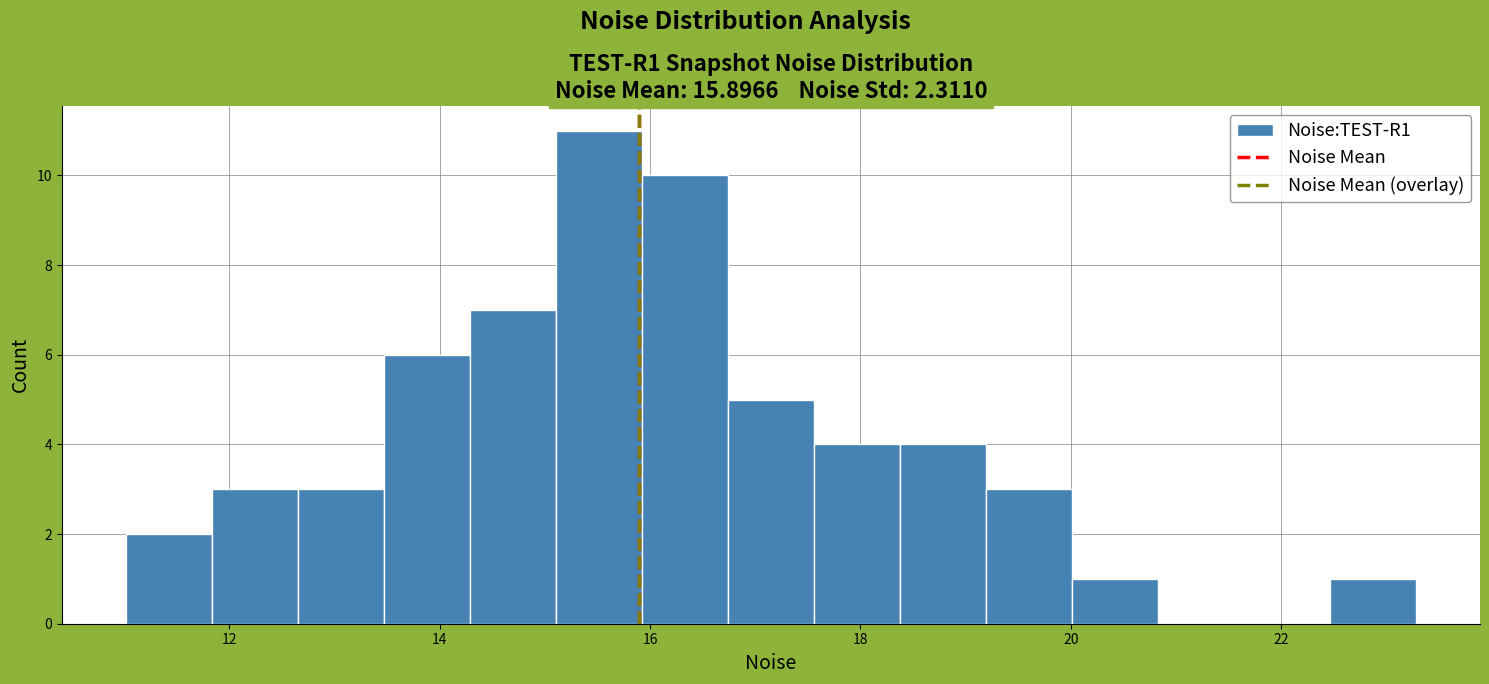

Reading left to right, list every bar in this chart as the range it spans on the x-axis followed by its height. Neither the bar edges nor the heights are printed on the chart, so give them approximately, as read against the axes.

11.0 to 11.8: 2
11.8 to 12.6: 3
12.6 to 13.4: 3
13.4 to 14.2: 6
14.2 to 15.2: 7
15.2 to 16.0: 11
16.0 to 16.8: 10
16.8 to 17.6: 5
17.6 to 18.4: 4
18.4 to 19.2: 4
19.2 to 20.0: 3
20.0 to 20.8: 1
20.8 to 21.6: 0
21.6 to 22.4: 0
22.4 to 23.2: 1